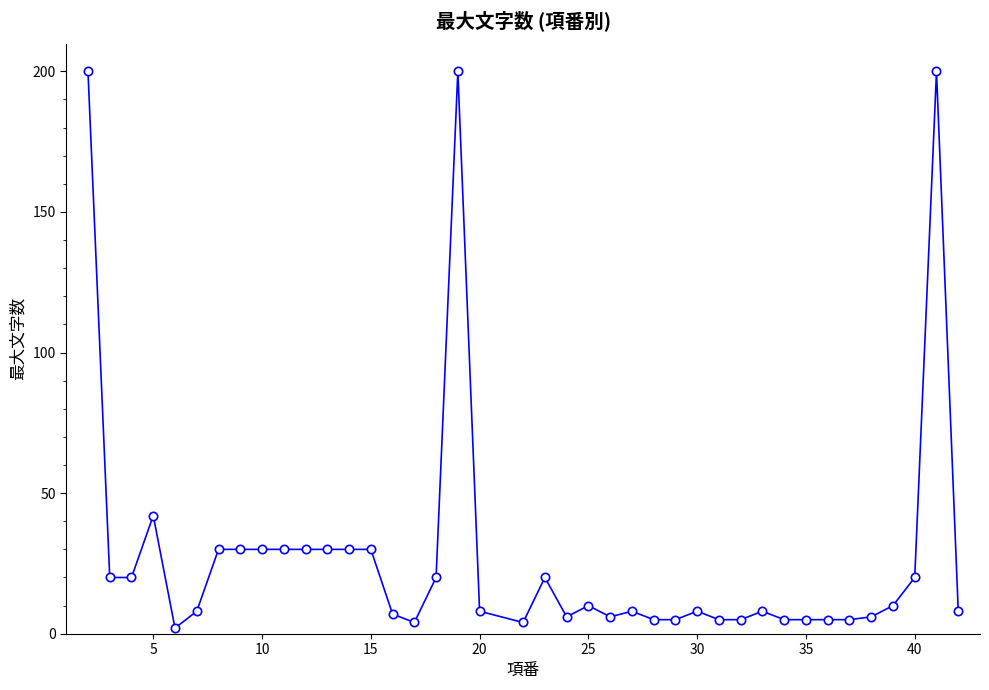

What is the maximum value shown in the chart?

200